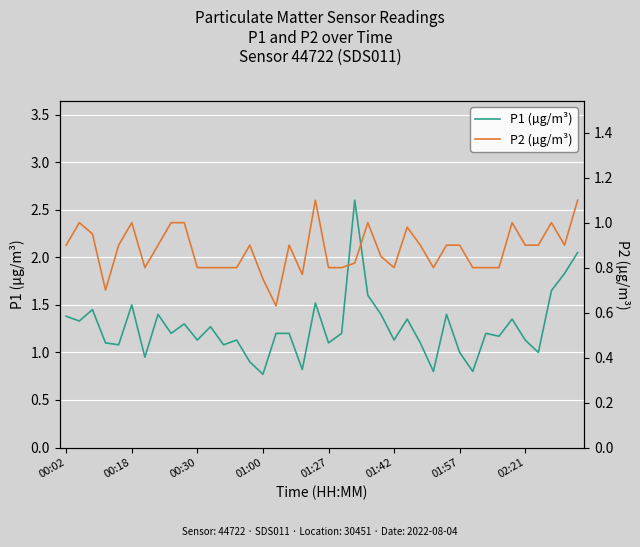

The P1 (µg/m³) series shows 1.1 at 02:21. True or false?

True